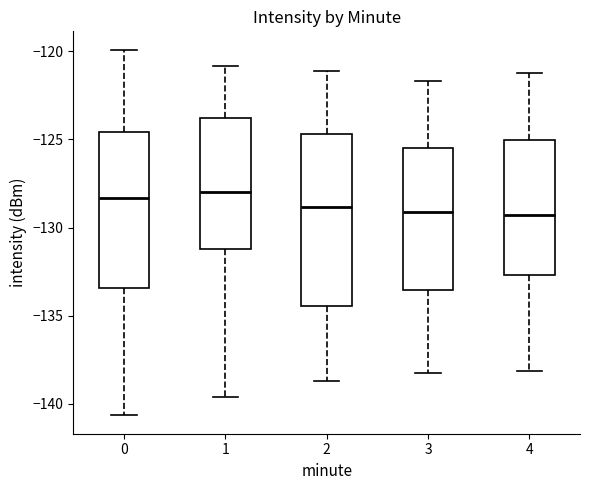

Where is the lower edge of the box at x = 1 on the y-axis? The values are not printed on the chart, so give them approximately, as read against the axis.

-131.0